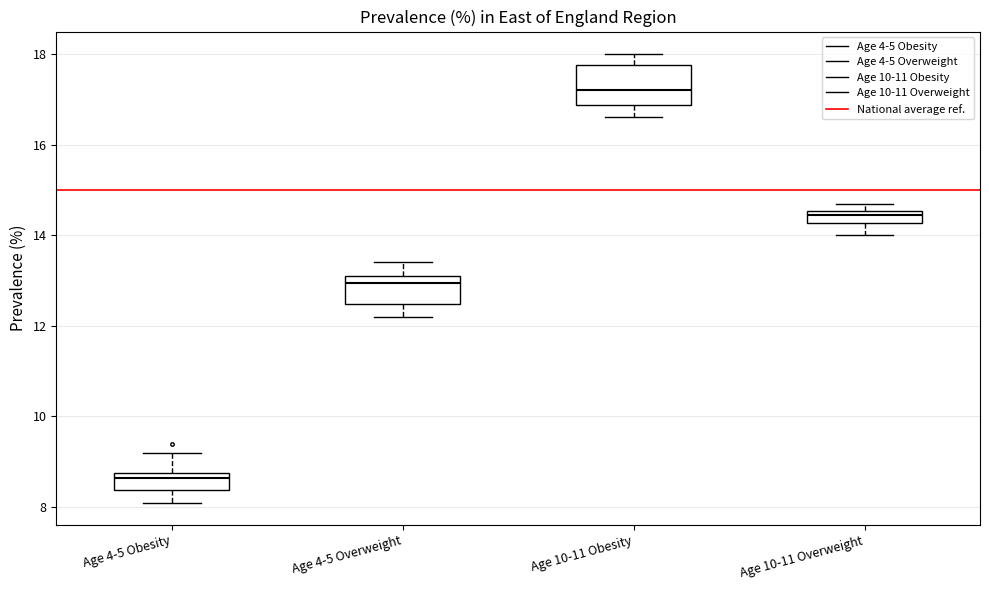

Where does the upper whisker of the box for Age 4-5 Obesity end on the y-axis? The values are not printed on the chart, so give them approximately, as read against the axis.

9.2